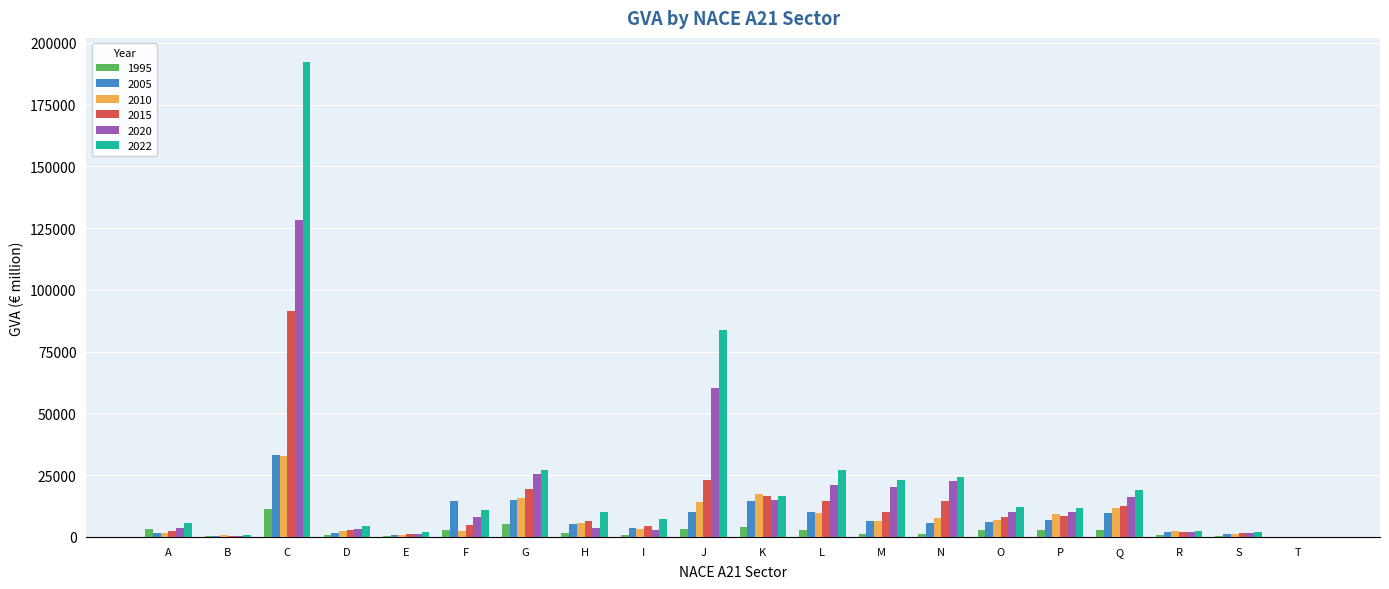

What is the sum of all 2020 values?

356186.1